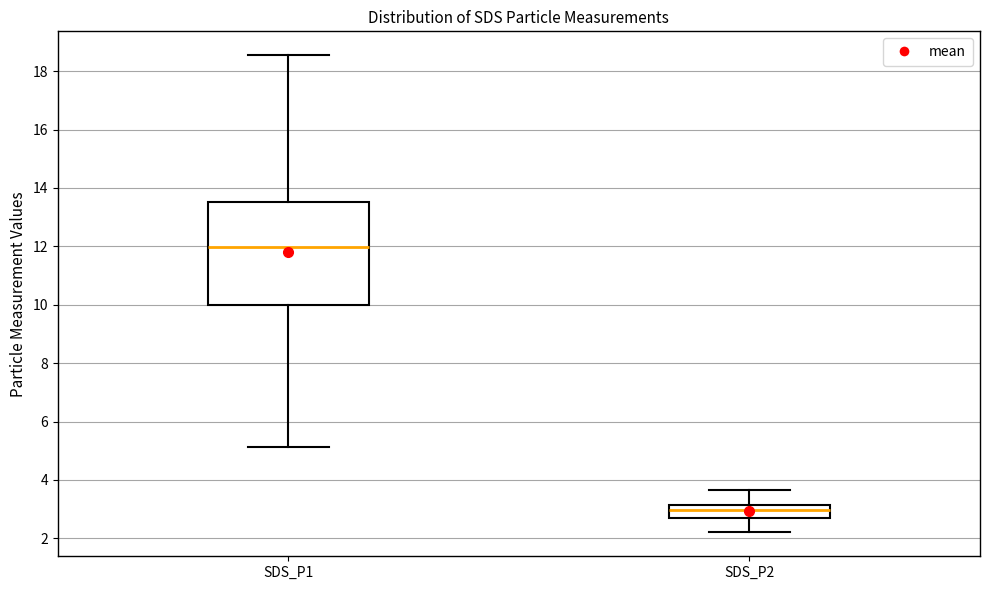

Reading left to right, read every box against the y-axis: the position of its median line, the range the box covers, and the ends of its whiskers. The values are not printed on the chart, so give them approximately, as read against the axis.

SDS_P1: median 12.0, box 10.0 to 13.6, whiskers 5.2 to 18.6
SDS_P2: median 3.0, box 2.8 to 3.2, whiskers 2.2 to 3.6